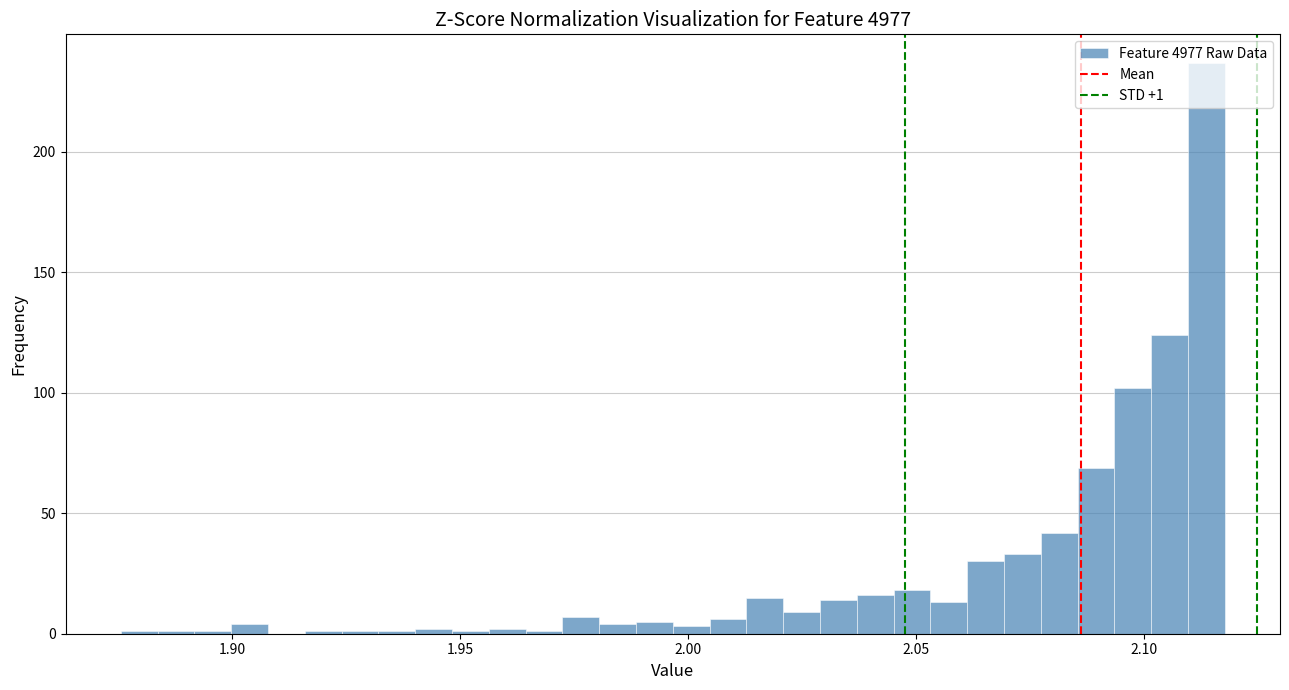

Read against the x-axis, roughly where is the centre of the tallest bar?

2.115